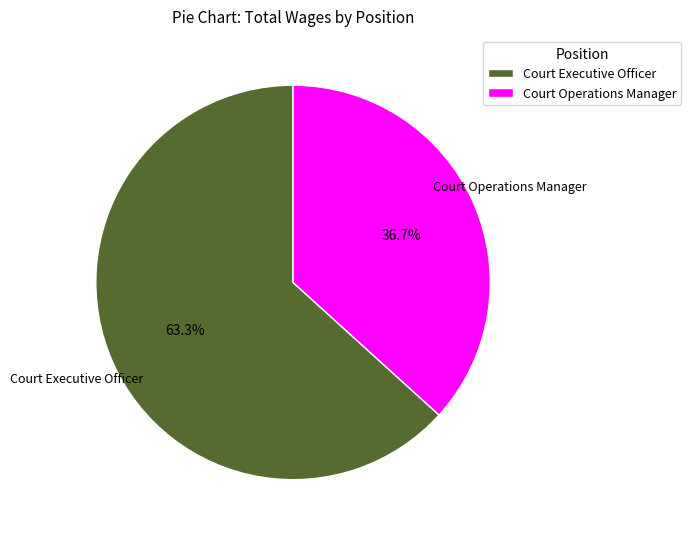

Does Court Executive Officer represent more than half of the total?

Yes